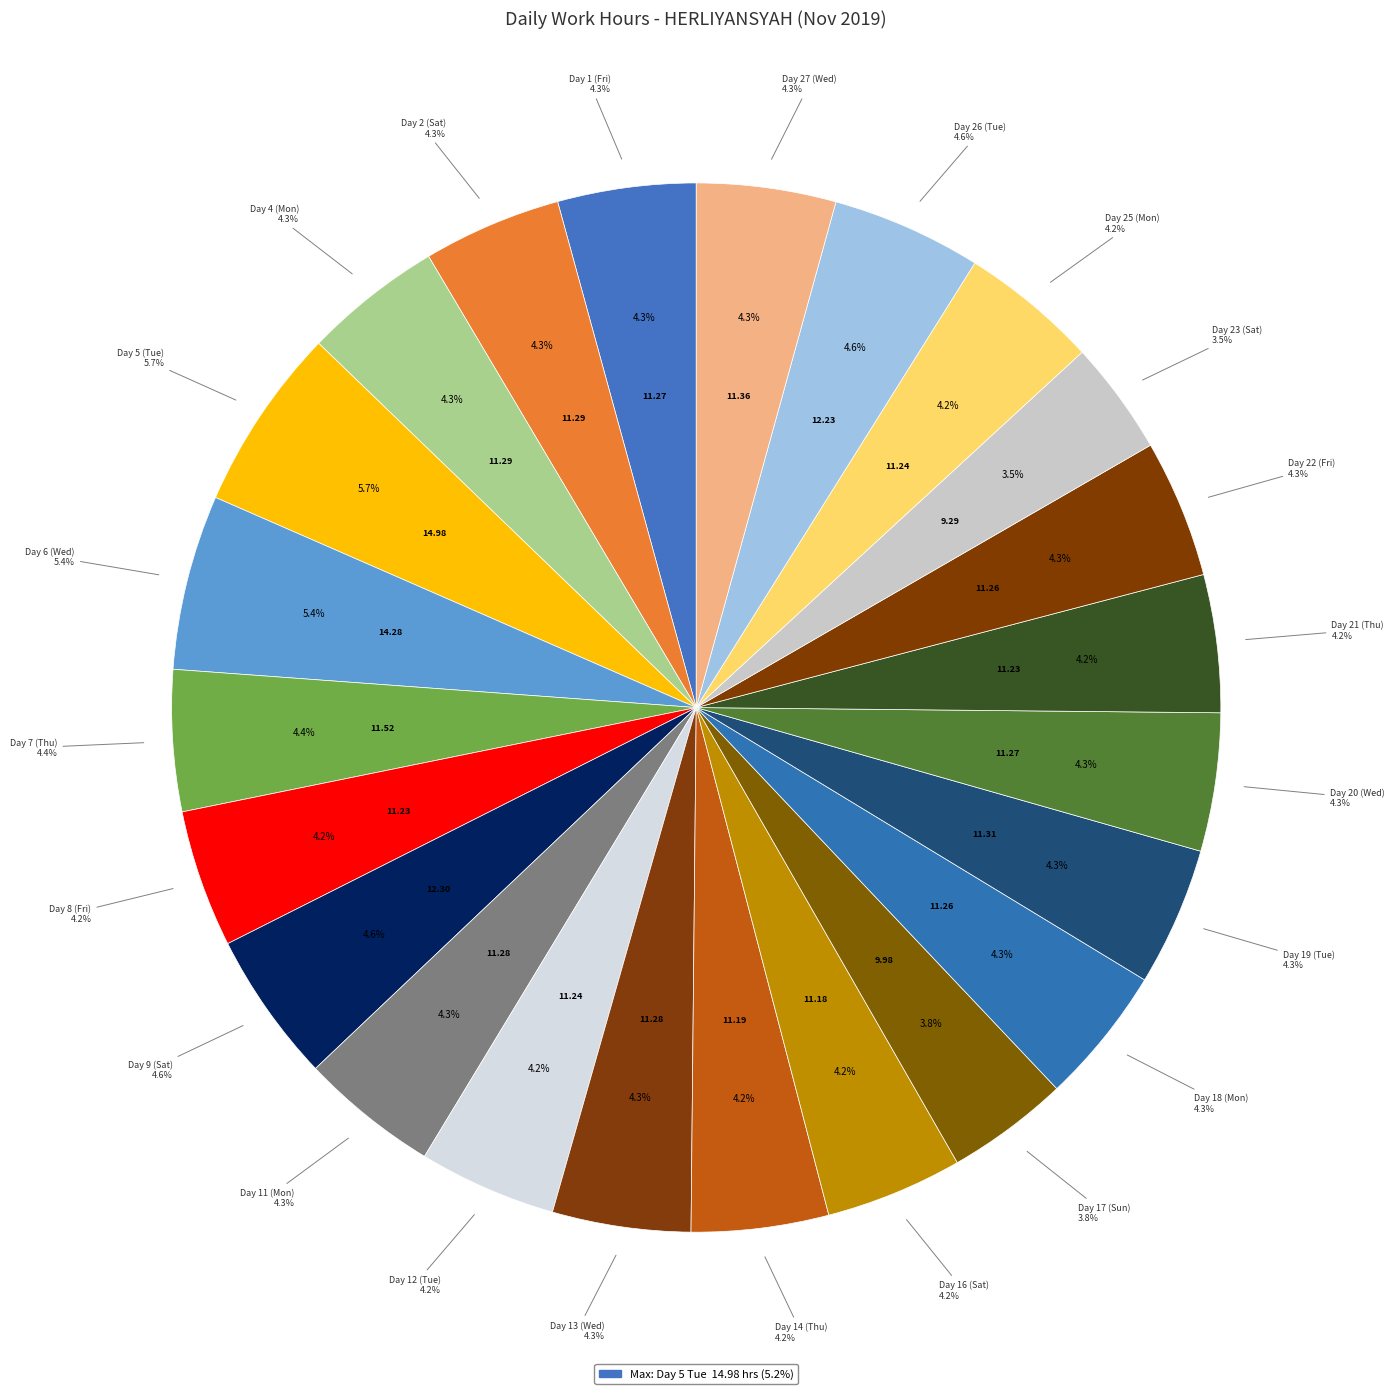

Does Day 1 (Fri) represent more than half of the total?

No